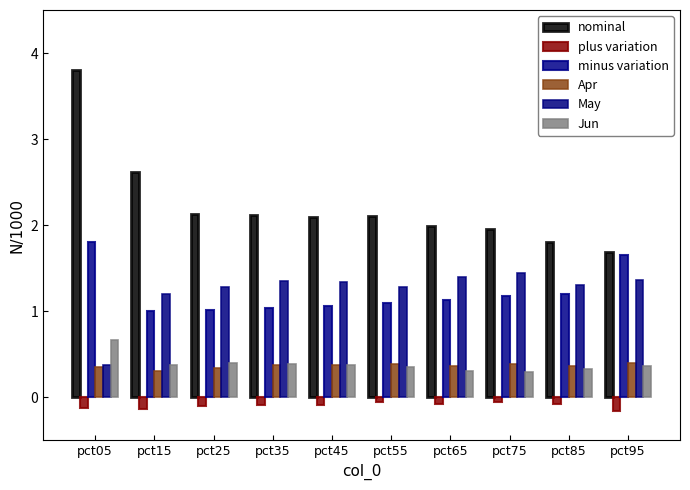

What is the sum of all plus variation values?

-1.0